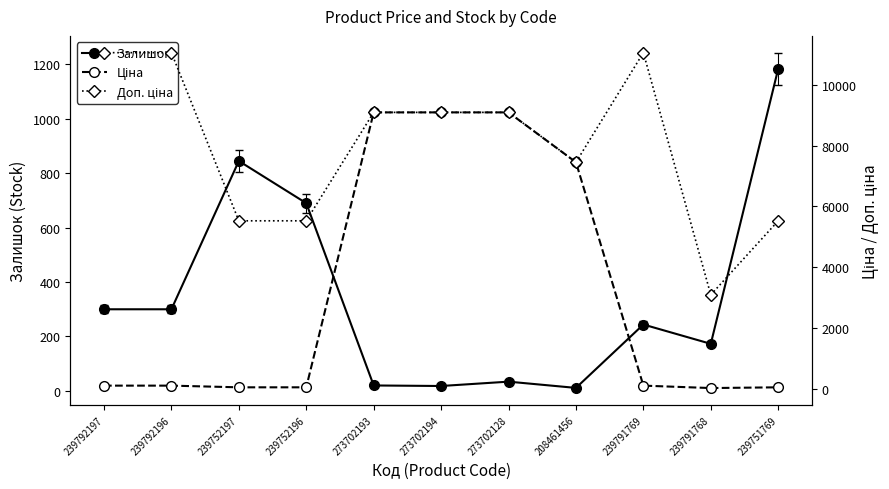

Is the value of Доп. ціна at 239792197 greater than the value of Ціна at 239791769?

Yes